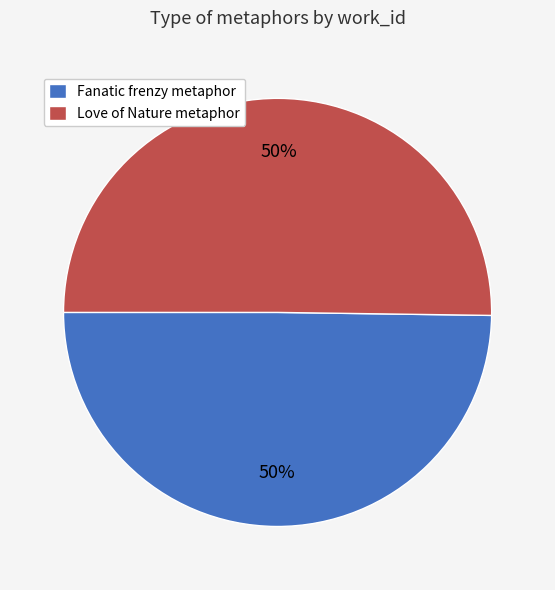

What is the ratio of the value at Love of Nature metaphor to the value at Fanatic frenzy metaphor?

1.0